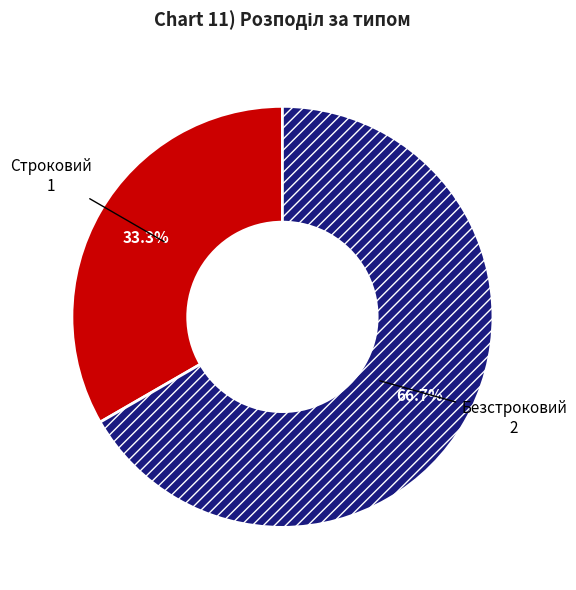

The Строковий slice represents 33% of the pie. True or false?

True